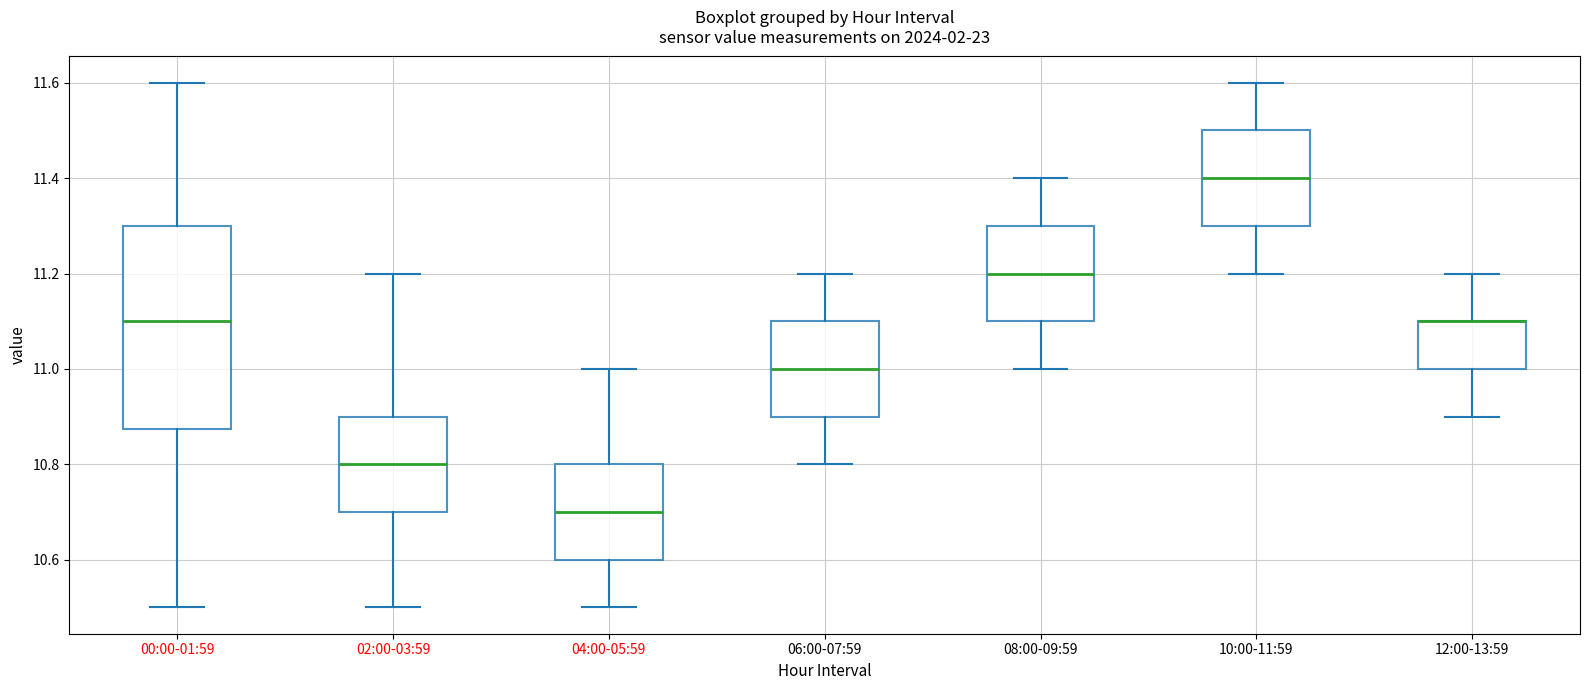

Reading left to right, transcribe this box plot: for each box, give where its median line is, the range the box spans, and where its two whiskers end, as read against the y-axis. The values are not printed on the chart, so give them approximately, as read against the axis.

00:00-01:59: median 11.10, box 10.88 to 11.30, whiskers 10.50 to 11.60
02:00-03:59: median 10.80, box 10.70 to 10.90, whiskers 10.50 to 11.20
04:00-05:59: median 10.70, box 10.60 to 10.80, whiskers 10.50 to 11.00
06:00-07:59: median 11.00, box 10.90 to 11.10, whiskers 10.80 to 11.20
08:00-09:59: median 11.20, box 11.10 to 11.30, whiskers 11.00 to 11.40
10:00-11:59: median 11.40, box 11.30 to 11.50, whiskers 11.20 to 11.60
12:00-13:59: median 11.10 (drawn on the box's upper edge), box 11.00 to 11.10, whiskers 10.90 to 11.20